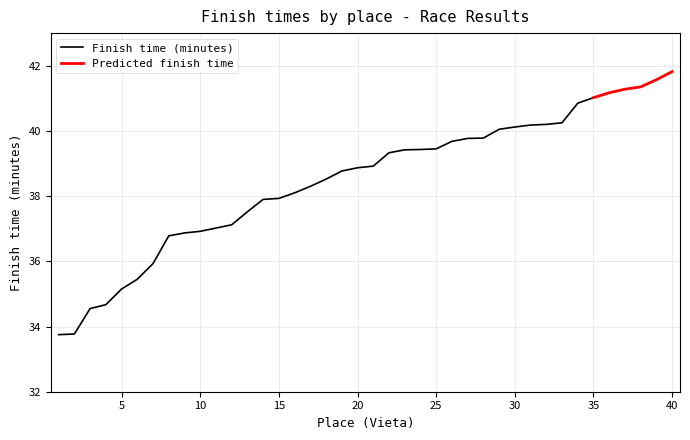

What is the value of the 4th point from the left?

34.7